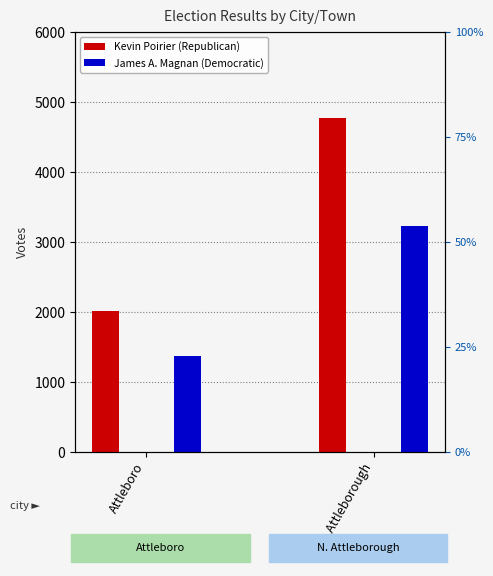

Count the number of categories in the chart.

2